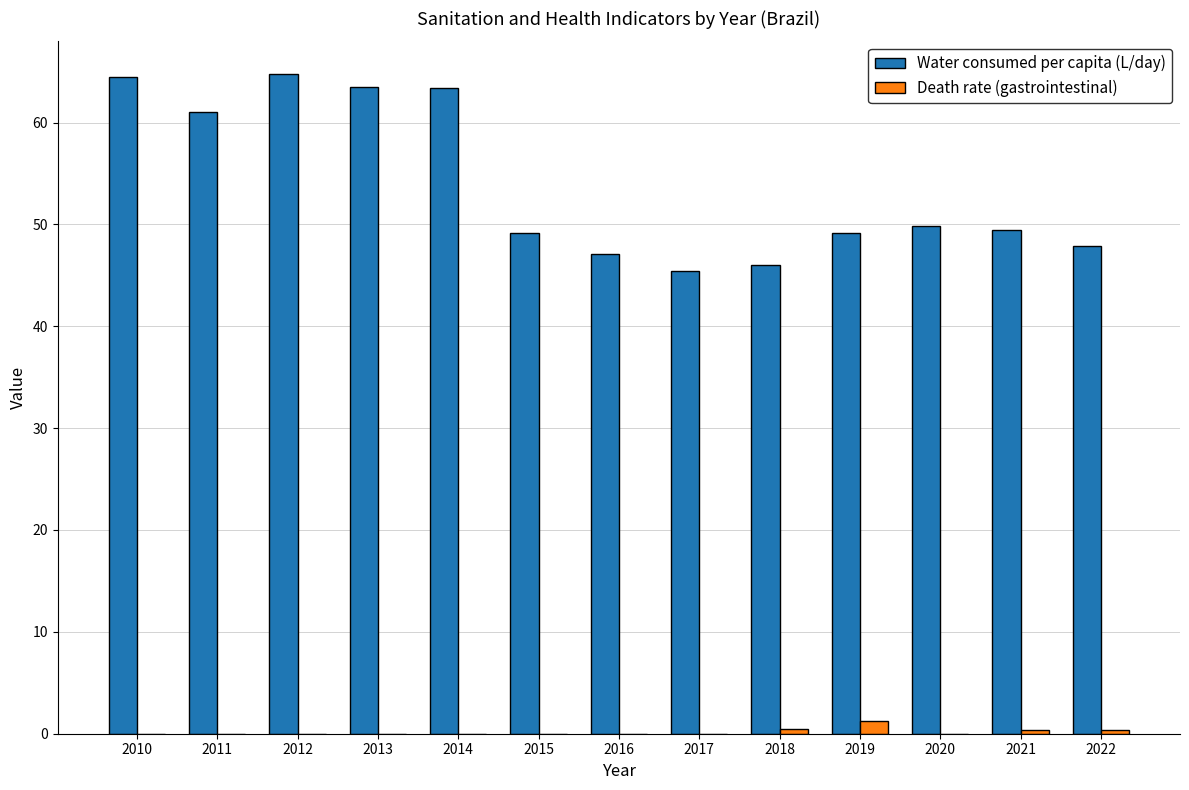

Is the value of Death rate (gastrointestinal) at 2013 greater than the value of Water consumed per capita (L/day) at 2016?

No